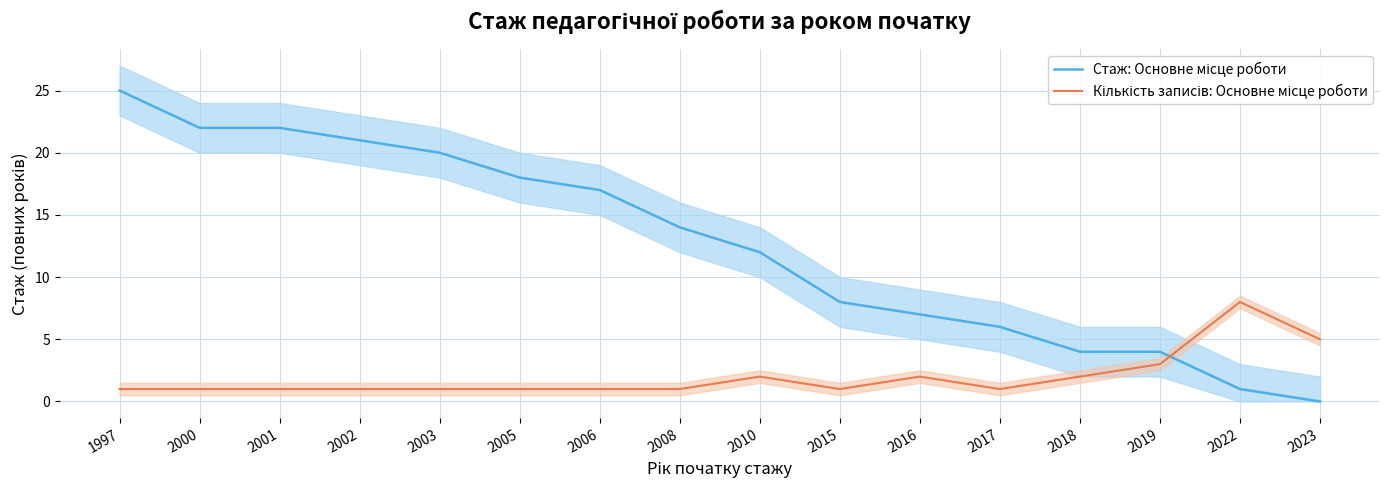

Is the value of Кількість записів: Основне місце роботи at 2018 greater than the value of Стаж: Основне місце роботи at 2010?

No